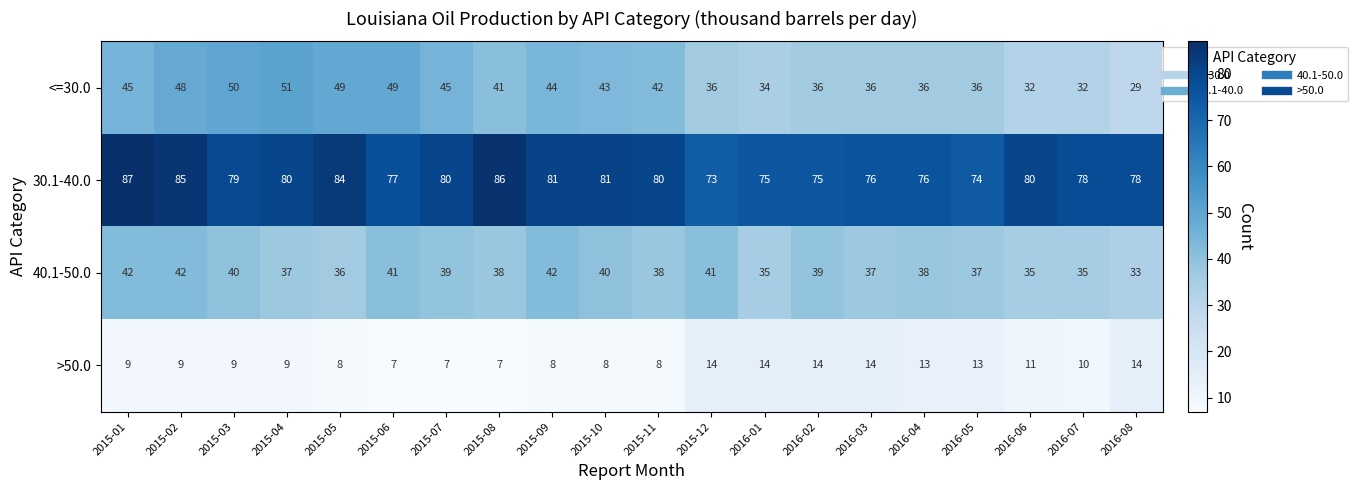

What is the smallest value displayed?

7